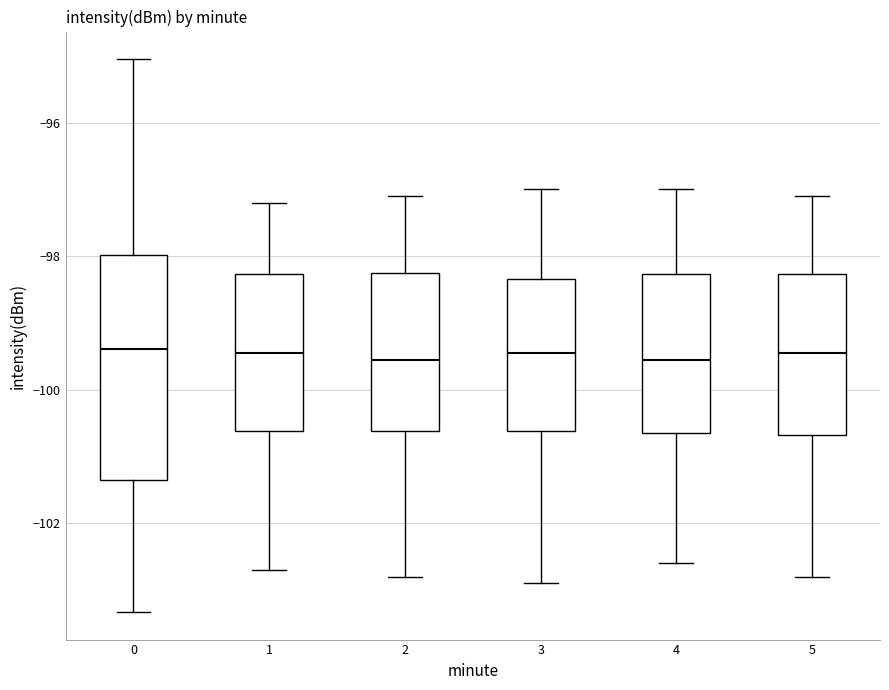

Reading left to right, transcribe this box plot: for each box, give where its median line is, the range the box spans, and where its two whiskers end, as read against the y-axis. The values are not printed on the chart, so give them approximately, as read against the axis.

0: median -99.4, box -101.4 to -98.0, whiskers -103.4 to -95.0
1: median -99.4, box -100.6 to -98.2, whiskers -102.6 to -97.2
2: median -99.6, box -100.6 to -98.2, whiskers -102.8 to -97.0
3: median -99.4, box -100.6 to -98.4, whiskers -102.8 to -97.0
4: median -99.6, box -100.6 to -98.2, whiskers -102.6 to -97.0
5: median -99.4, box -100.6 to -98.2, whiskers -102.8 to -97.0